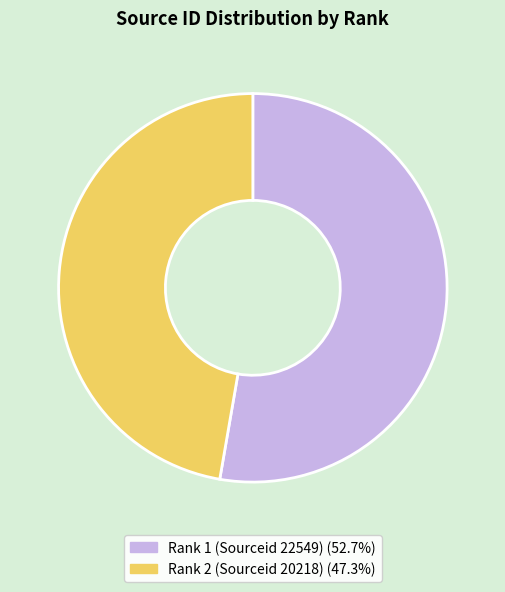

Which slice is the smallest?

Rank 2 (Sourceid 20218)